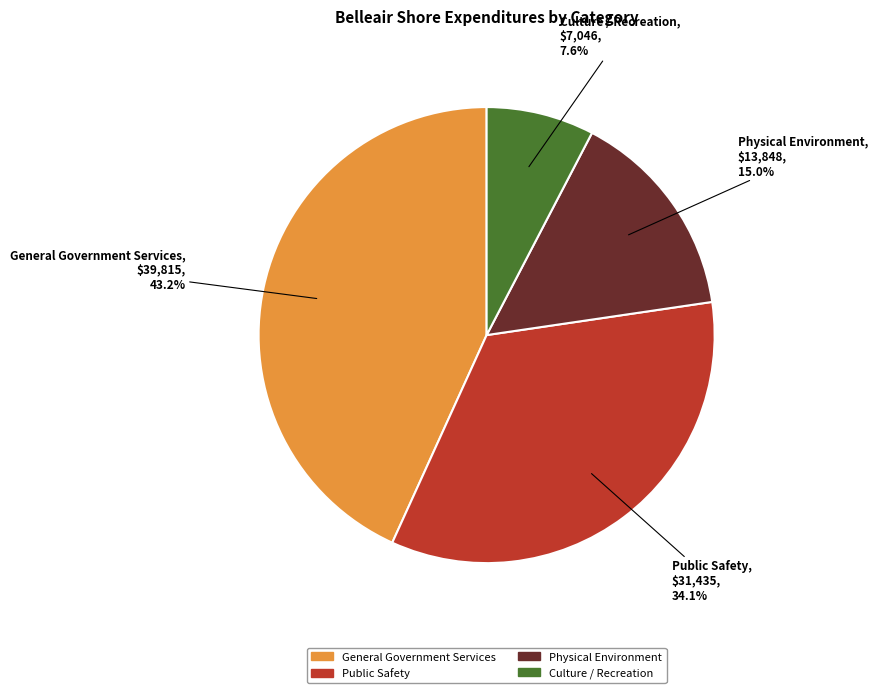

What percentage is the Physical Environment slice, to the nearest percent?

15%